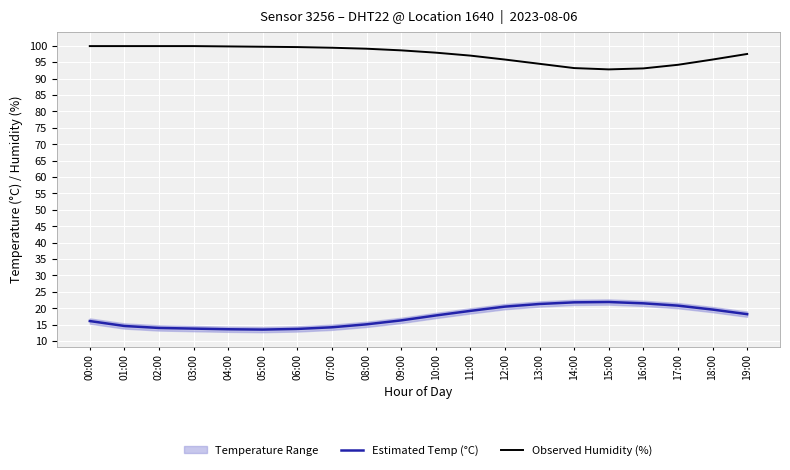

True or false: Observed Humidity (%) and Estimated Temp (°C) intersect in this chart.

False